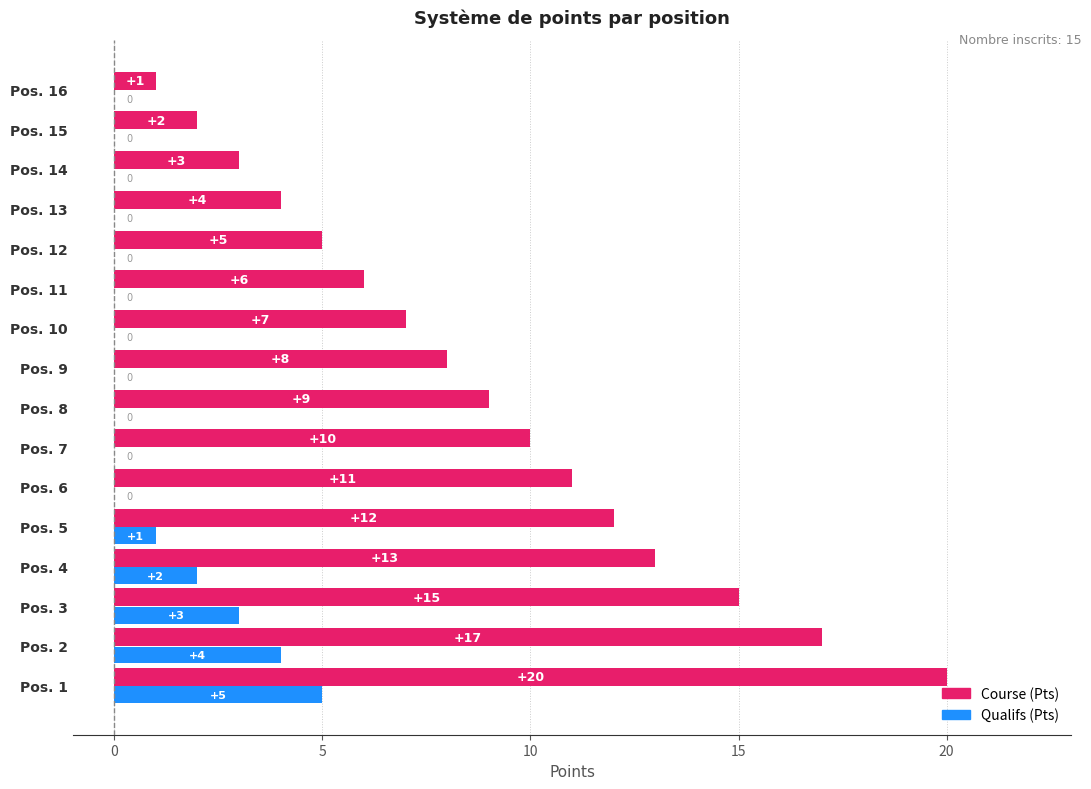

Between Pos. 3 and Pos. 5, which series saw the biggest shift?

Course (Pts)